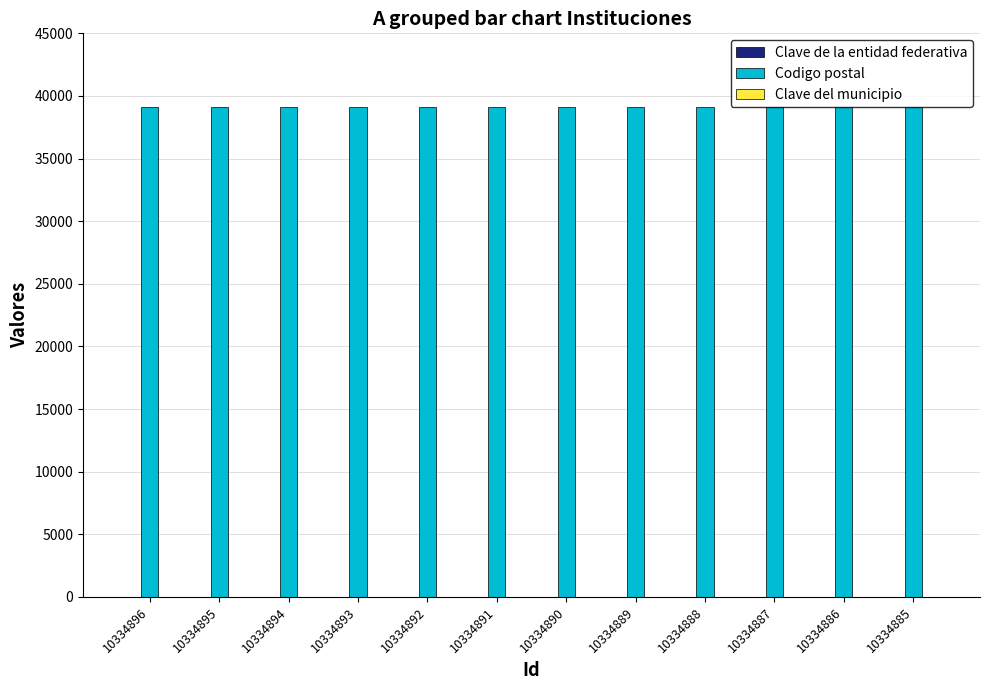

Is it true that Codigo postal equals 39090 at 10334891?

True